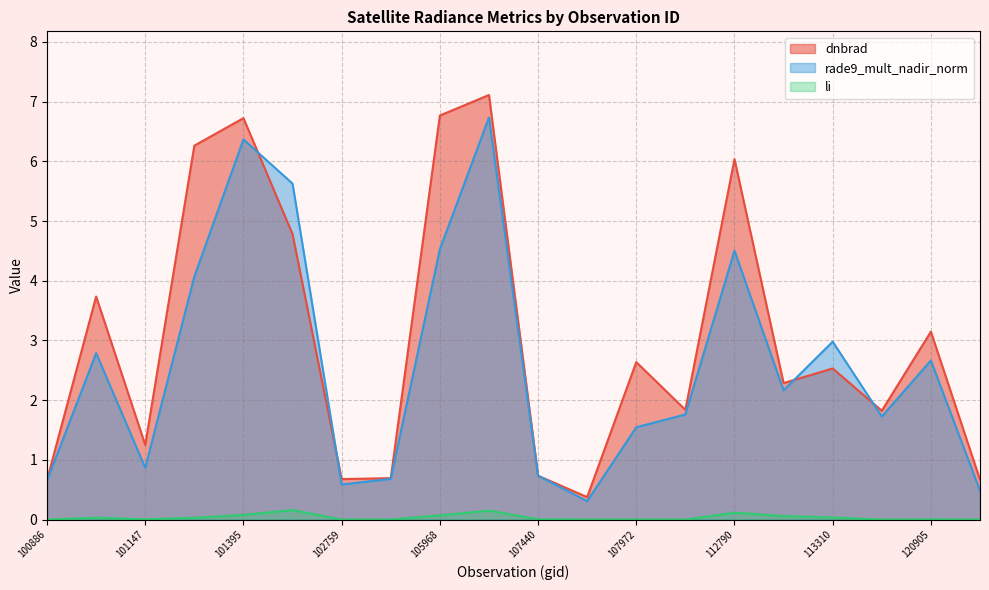

The dnbrad series shows 10.0 at 105968. True or false?

False